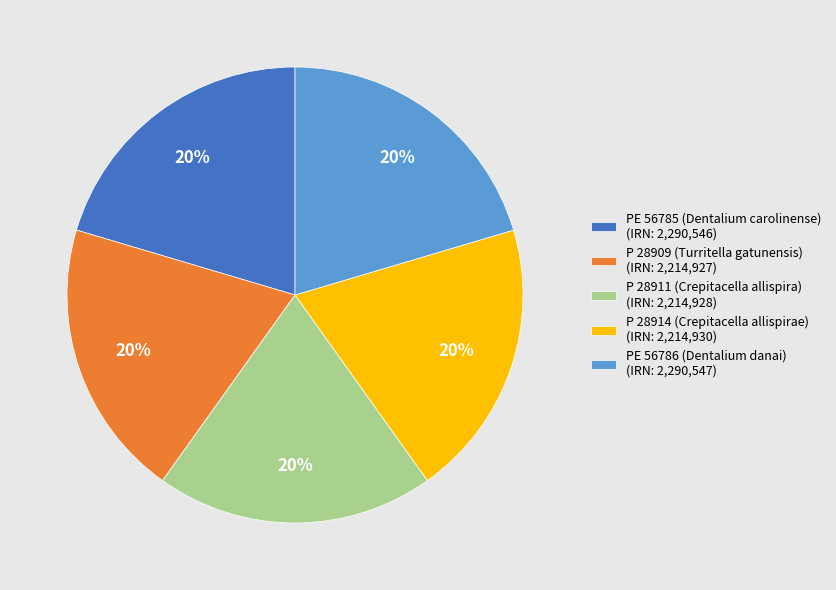

To the nearest percent, what portion does P 28911 (Crepitacella allispira) represent?

20%